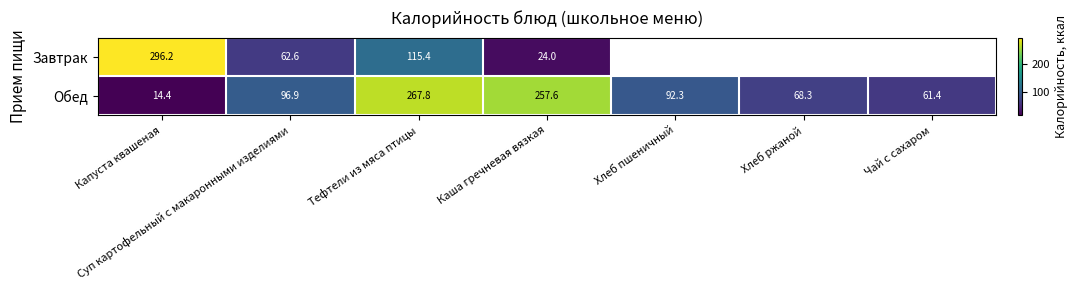

Between Суп картофельный с макаронными изделиями and Каша гречневая вязкая, which series saw the biggest shift?

Обед